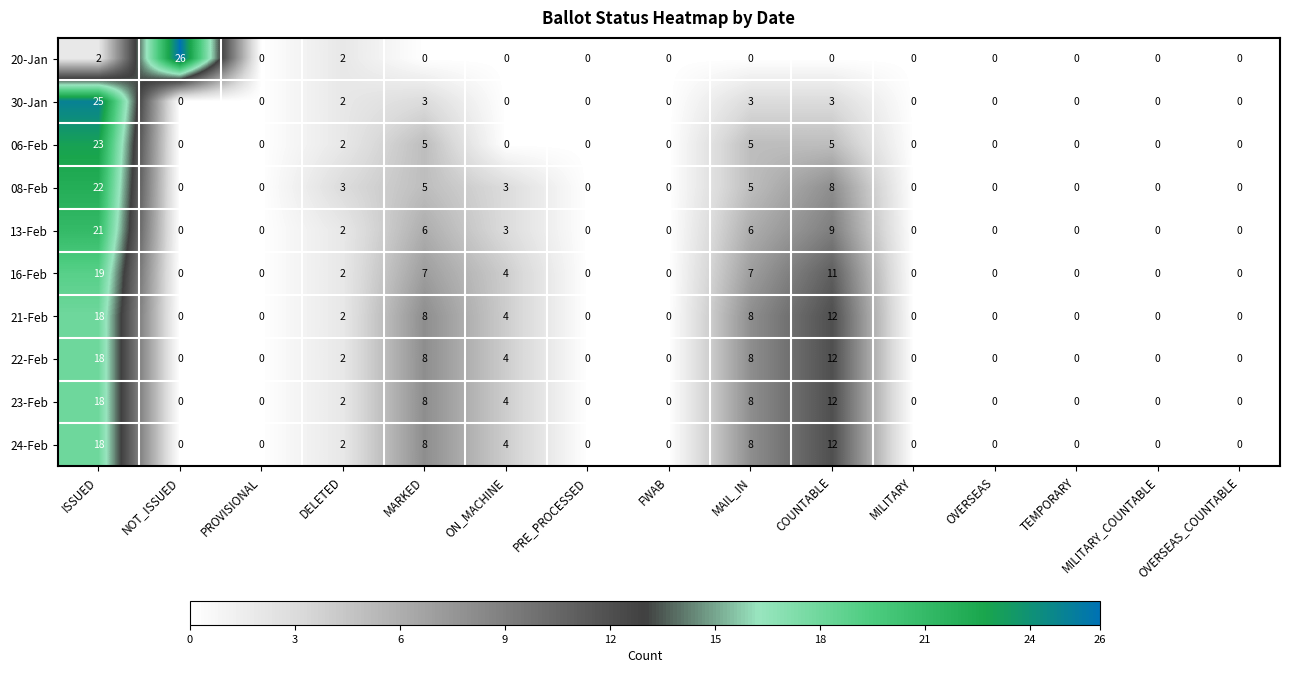

The 06-Feb series shows -8 at MILITARY. True or false?

False